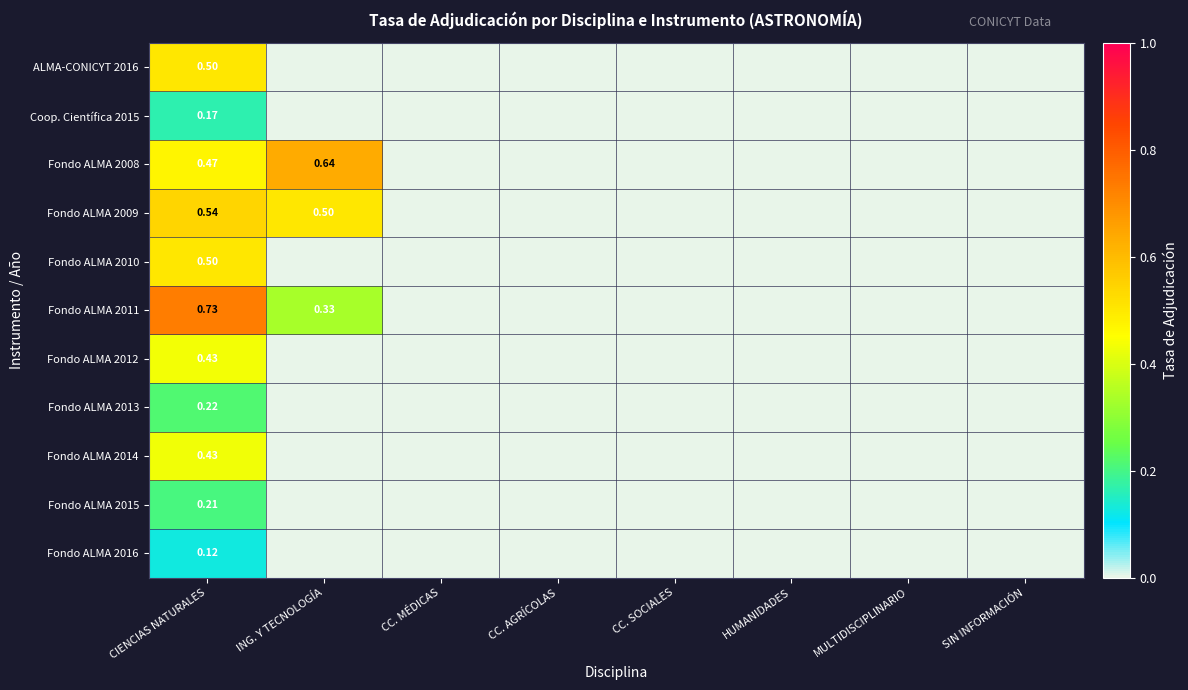

Count the Fondo ALMA 2013 values in the range 0 to 1.

8